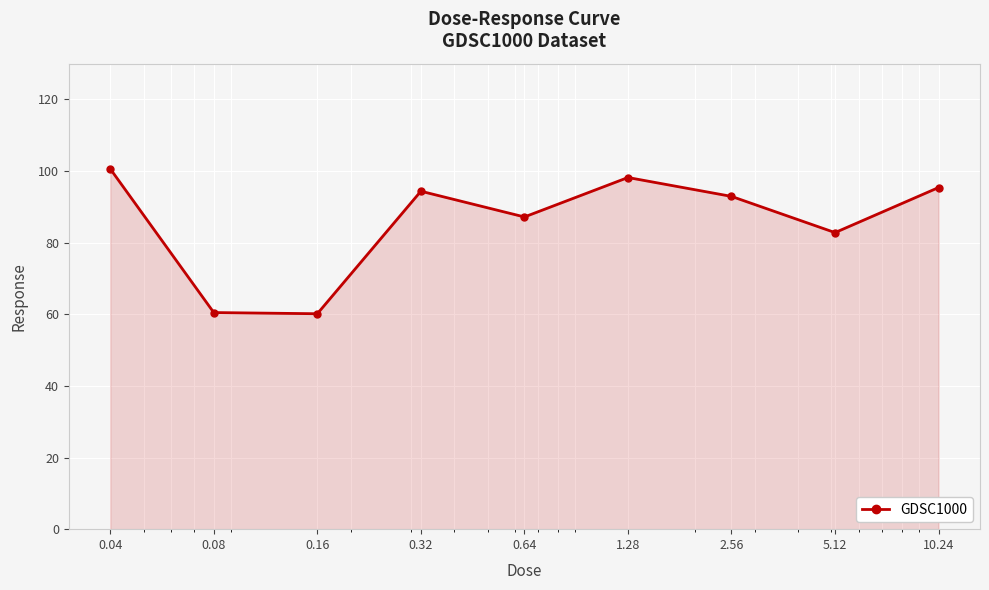

What is the value of the 1st point from the left?

100.6